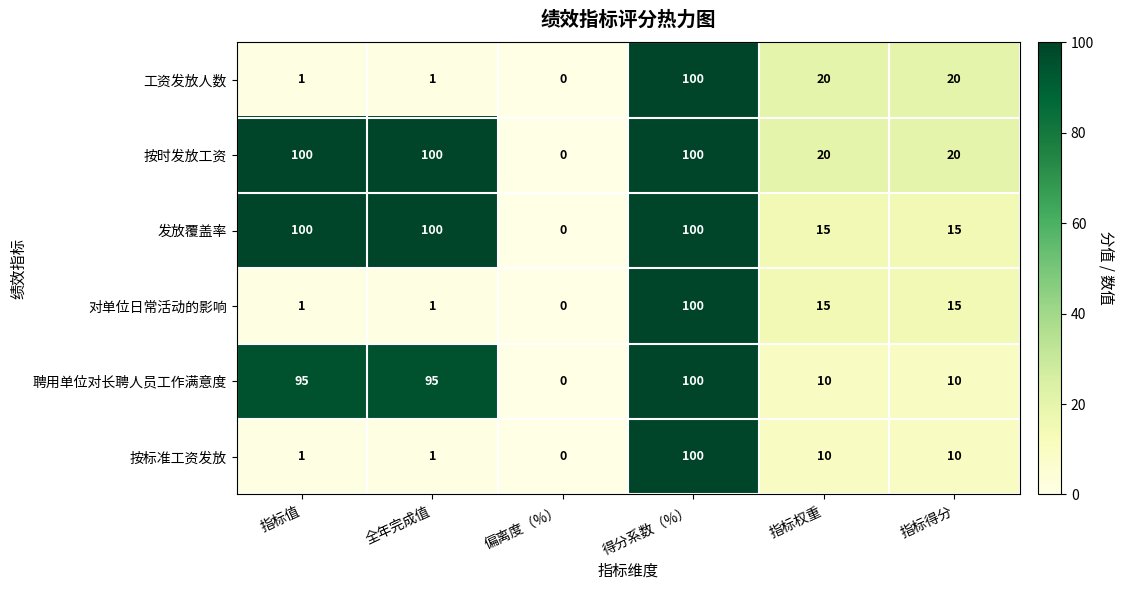

At which category is the sum across all series the highest?

得分系数（%）